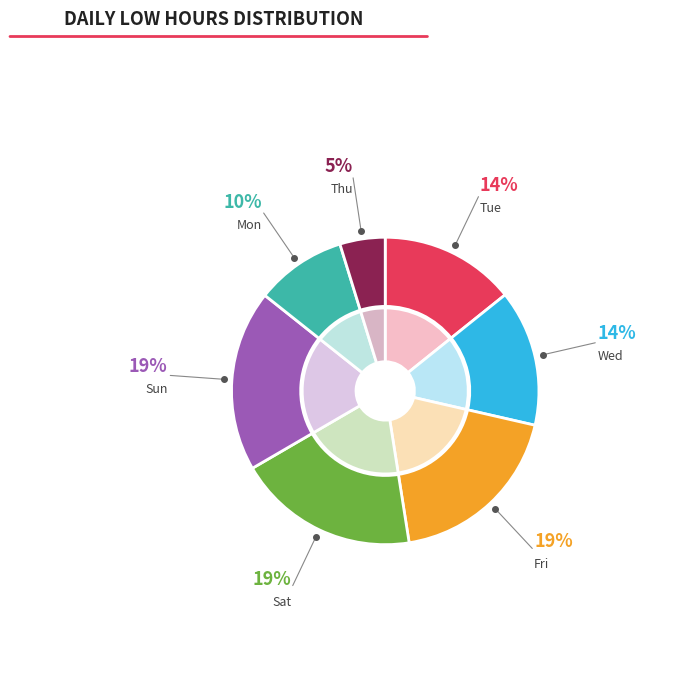

Approximately how many times larger is the value at 14-Sun compared to 30-Sat?

1.0